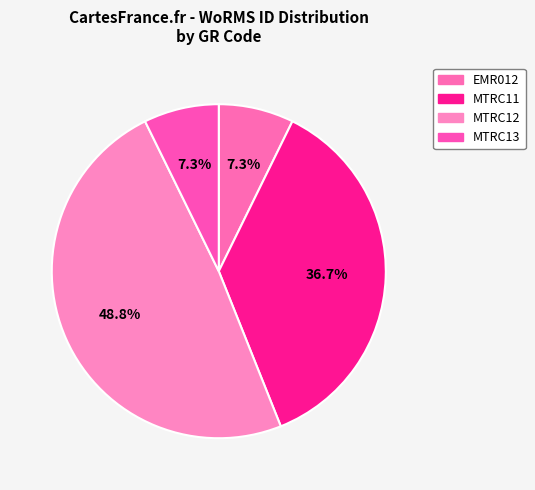

To the nearest percent, what is the combined percentage of MTRC13 and MTRC12?

56%